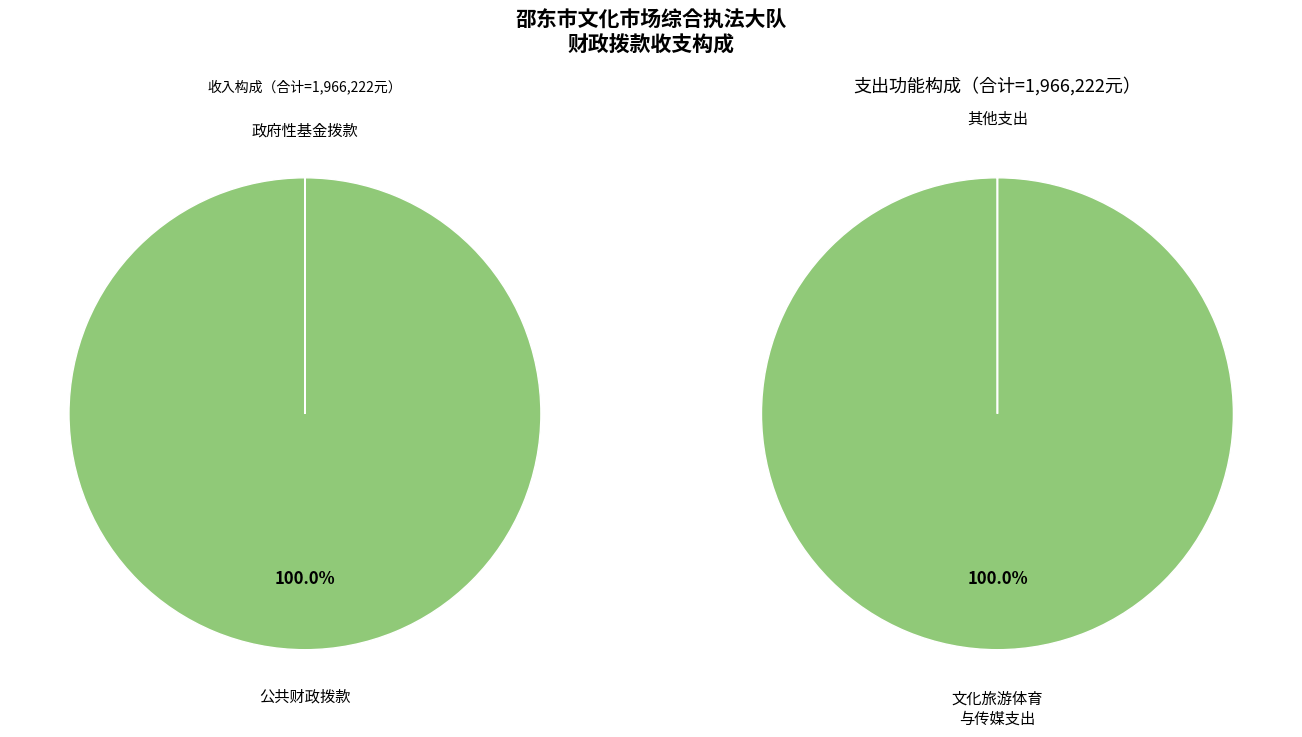

Between 其他支出 and 文化旅游体育与传媒支出, which is larger?

文化旅游体育与传媒支出